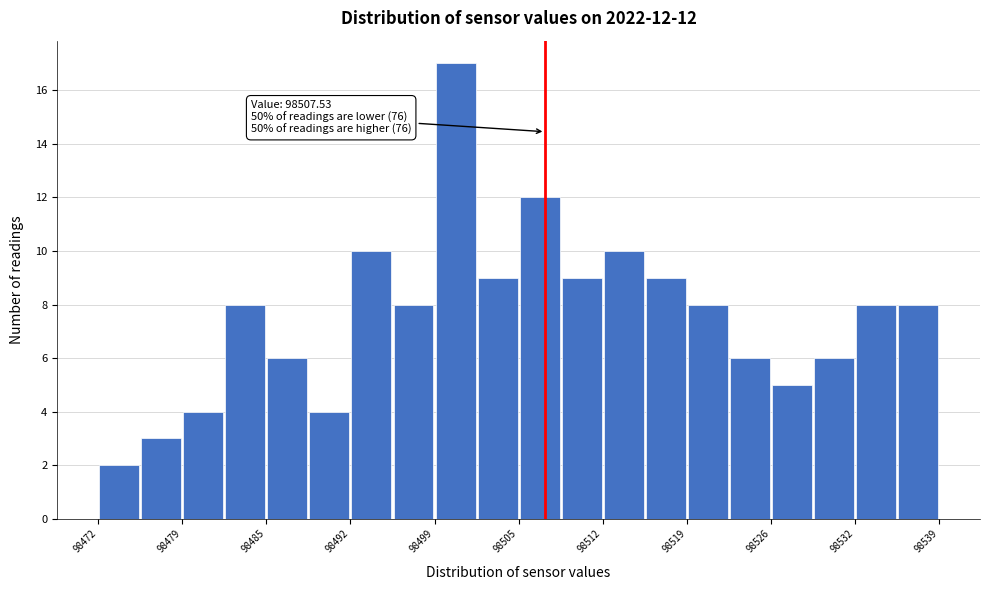

Around what value on the x-axis is the tallest bar? Give the approximate position of its centre, as read against the axis.

98500